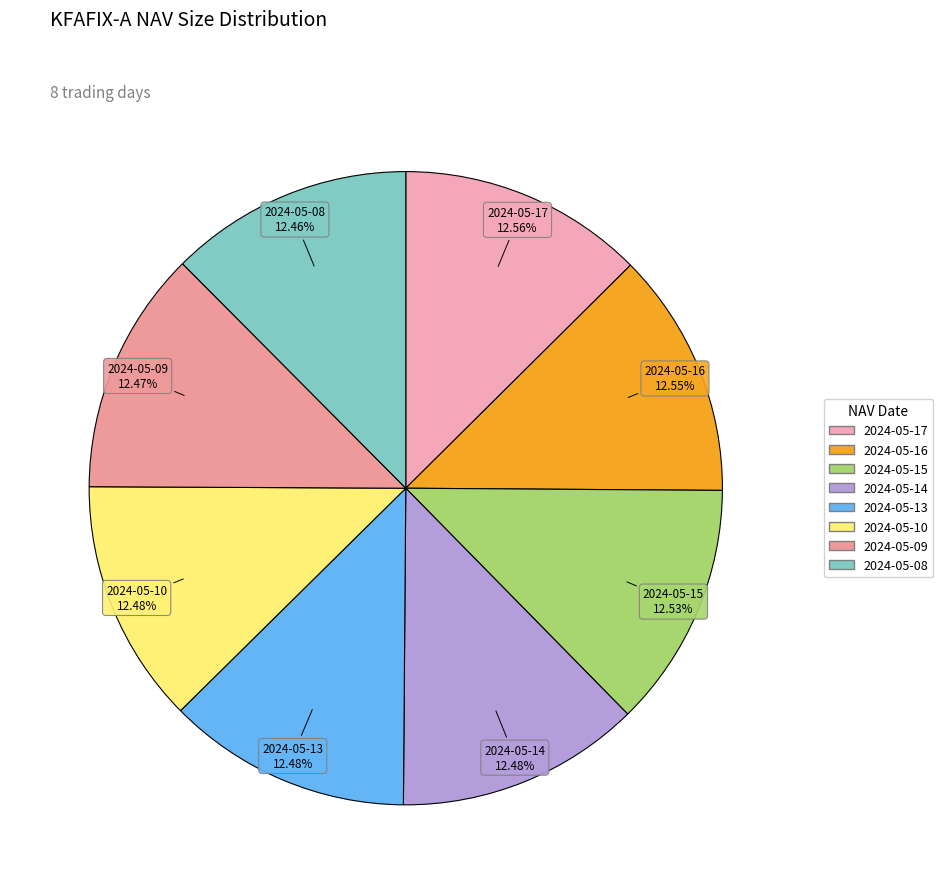

To the nearest percent, what is the combined percentage of 2024-05-16 and 2024-05-08?

25%